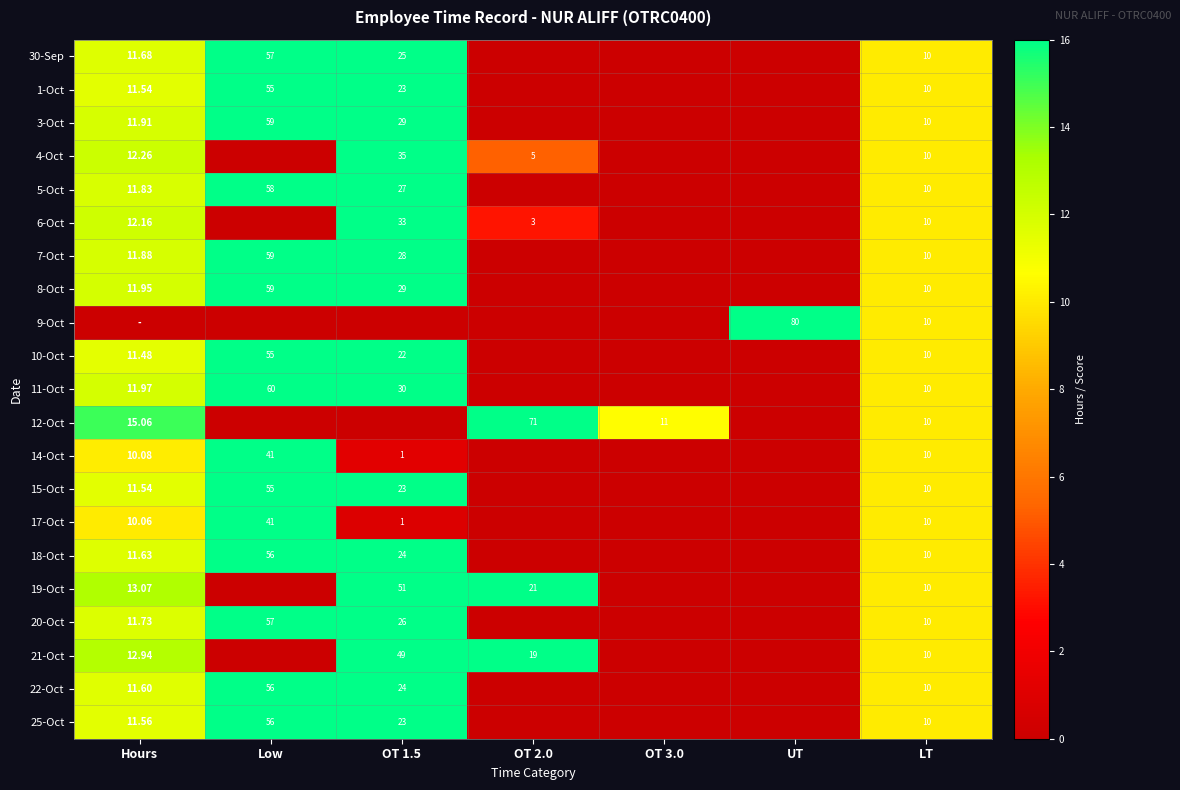

Is the value of 22-Oct at LT greater than the value of 11-Oct at Low?

No